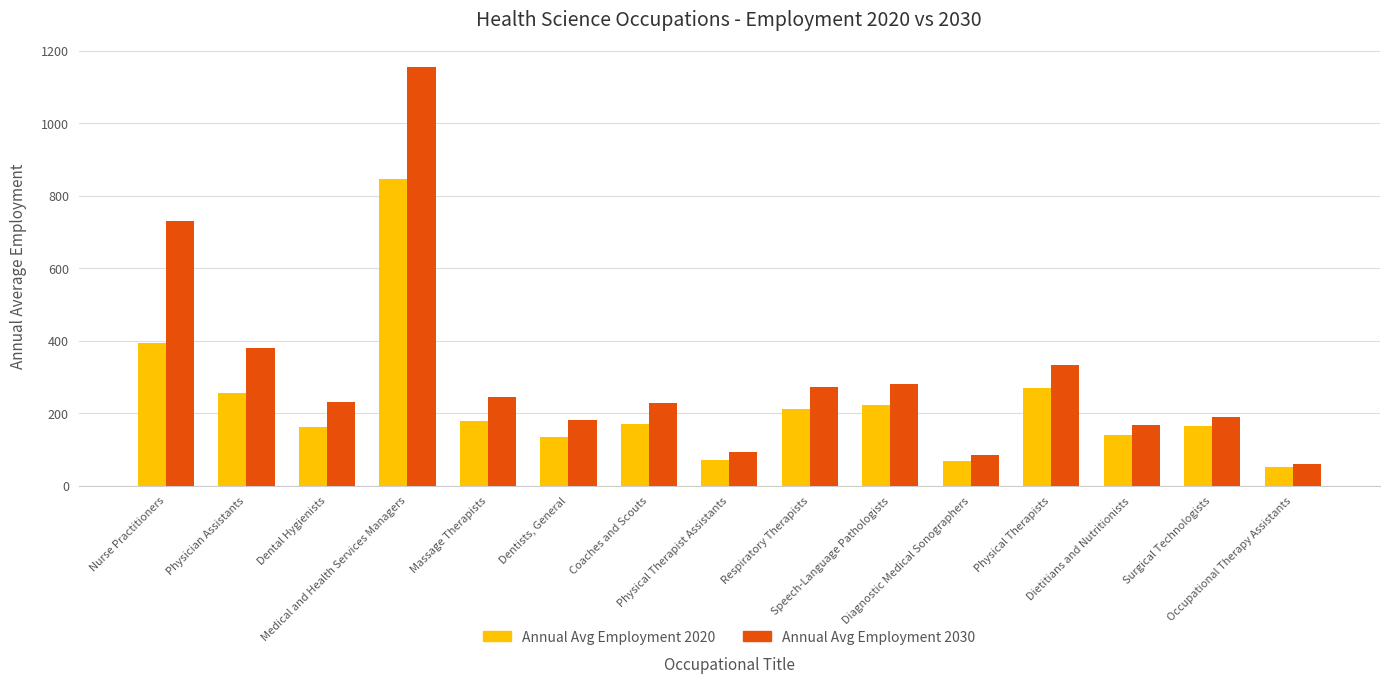

List the series in order of their peak value, highest first.

Annual Avg Employment 2030, Annual Avg Employment 2020